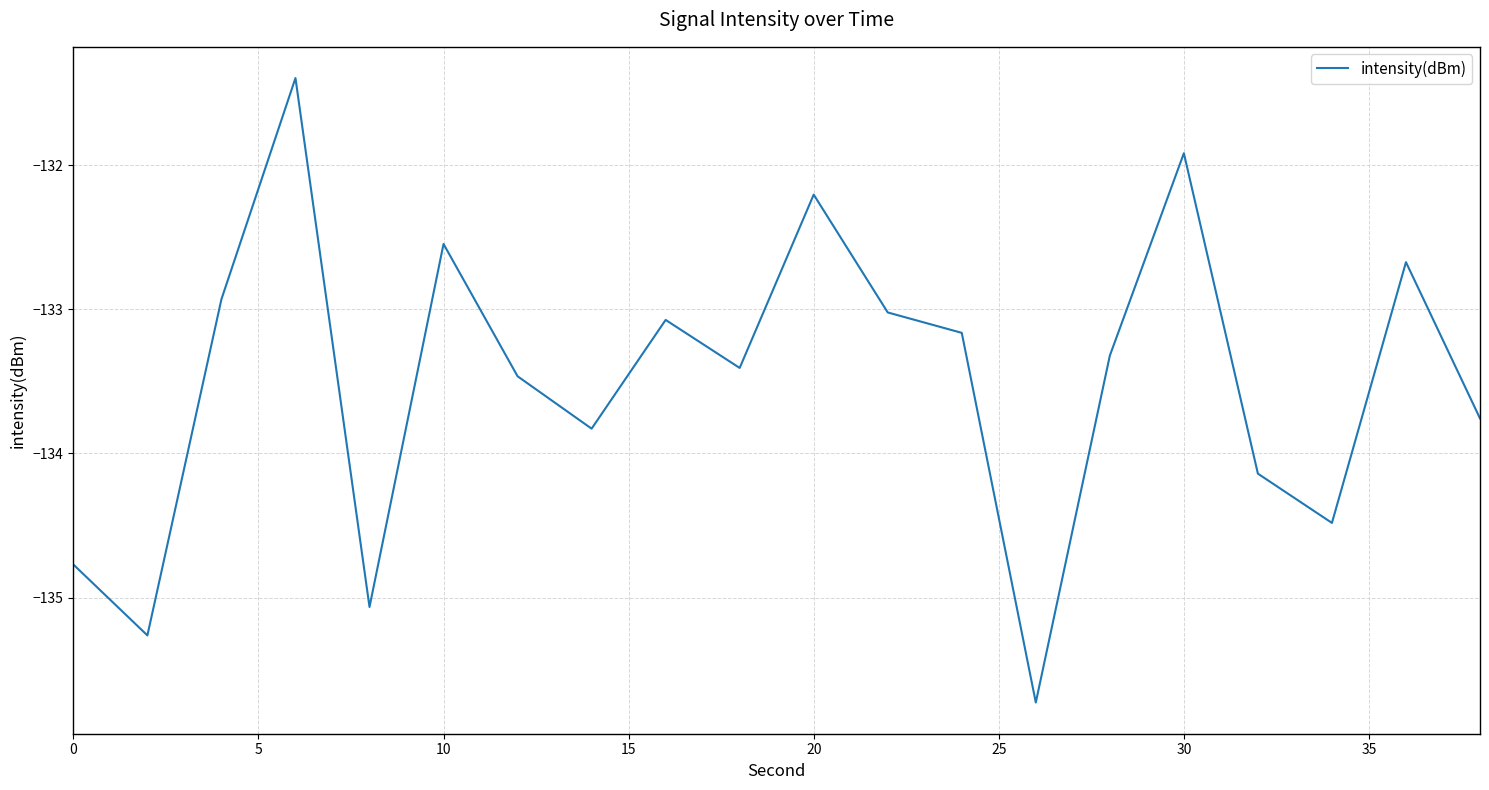

What is the difference between the maximum and second lowest values?

3.9